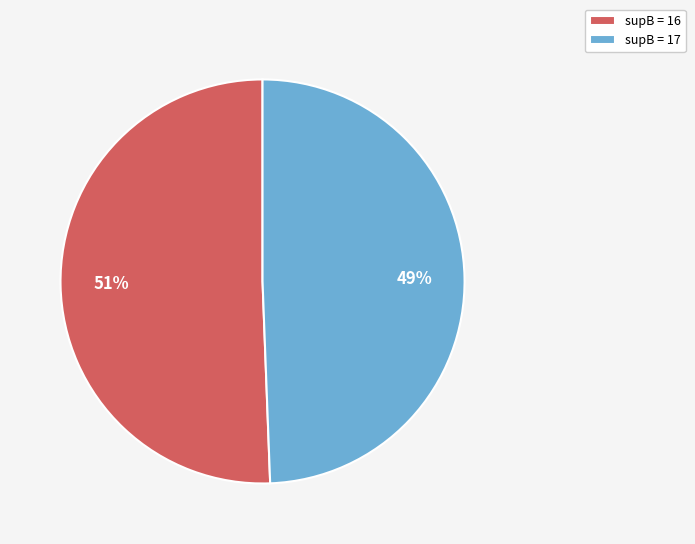

How many segments does this pie chart have?

2